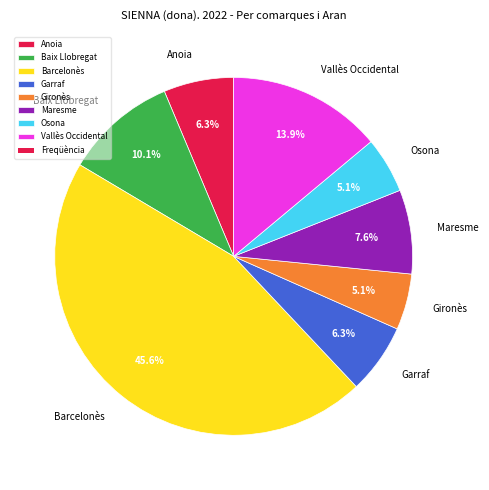

Is Baix Llobregat the majority of the pie?

No